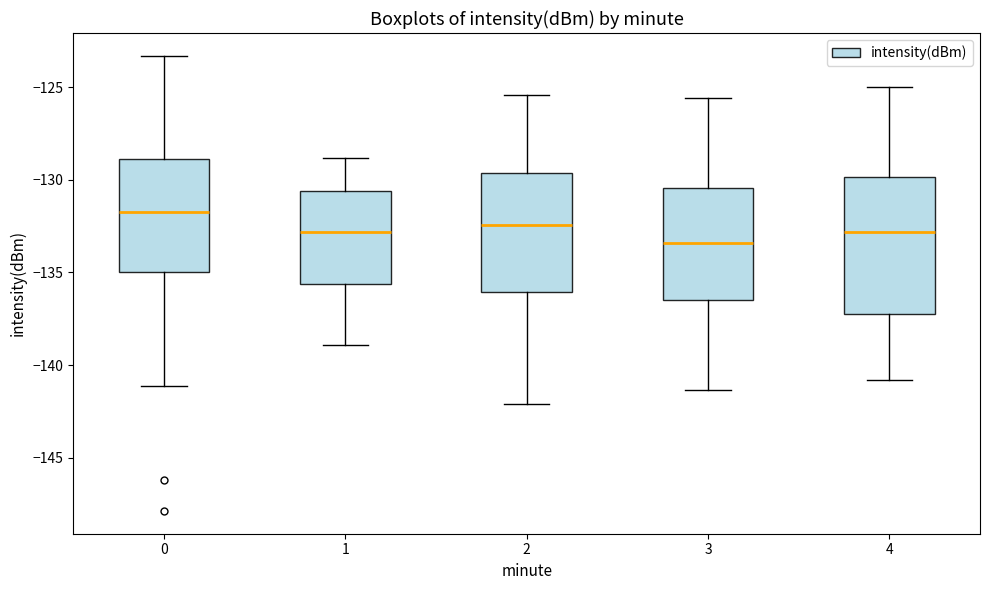

Which box has the lowest median line?

3